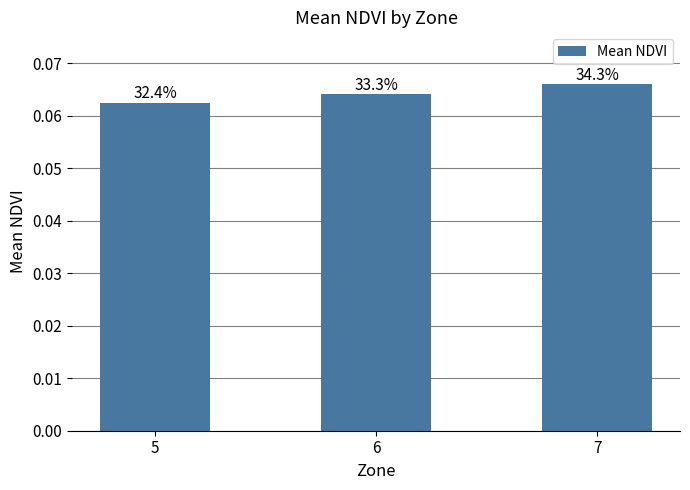

What is the maximum value shown in the chart?

0.1